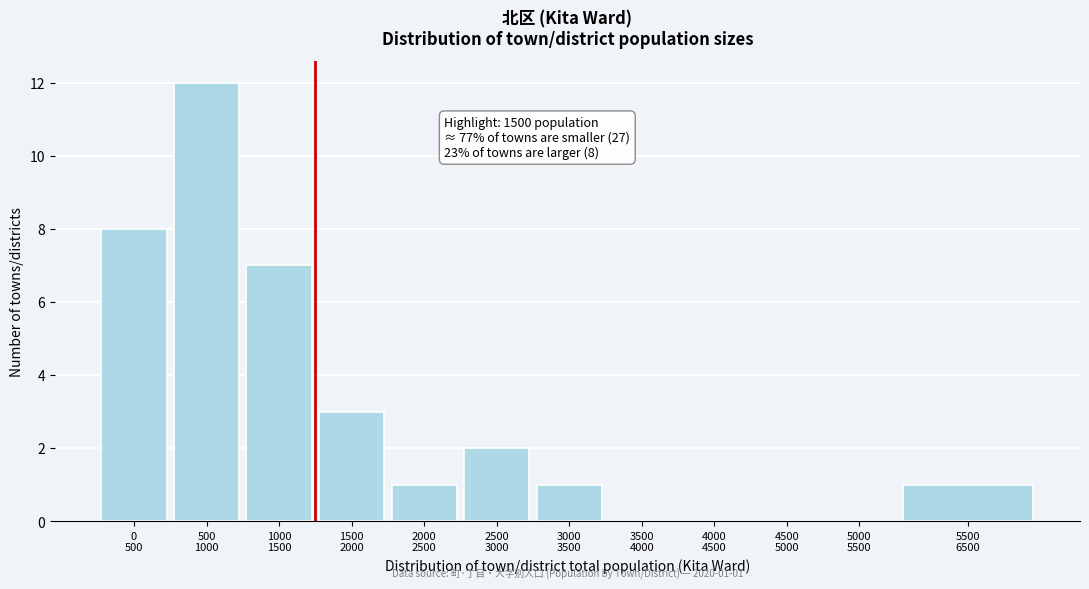

What is the sum of all values?

35